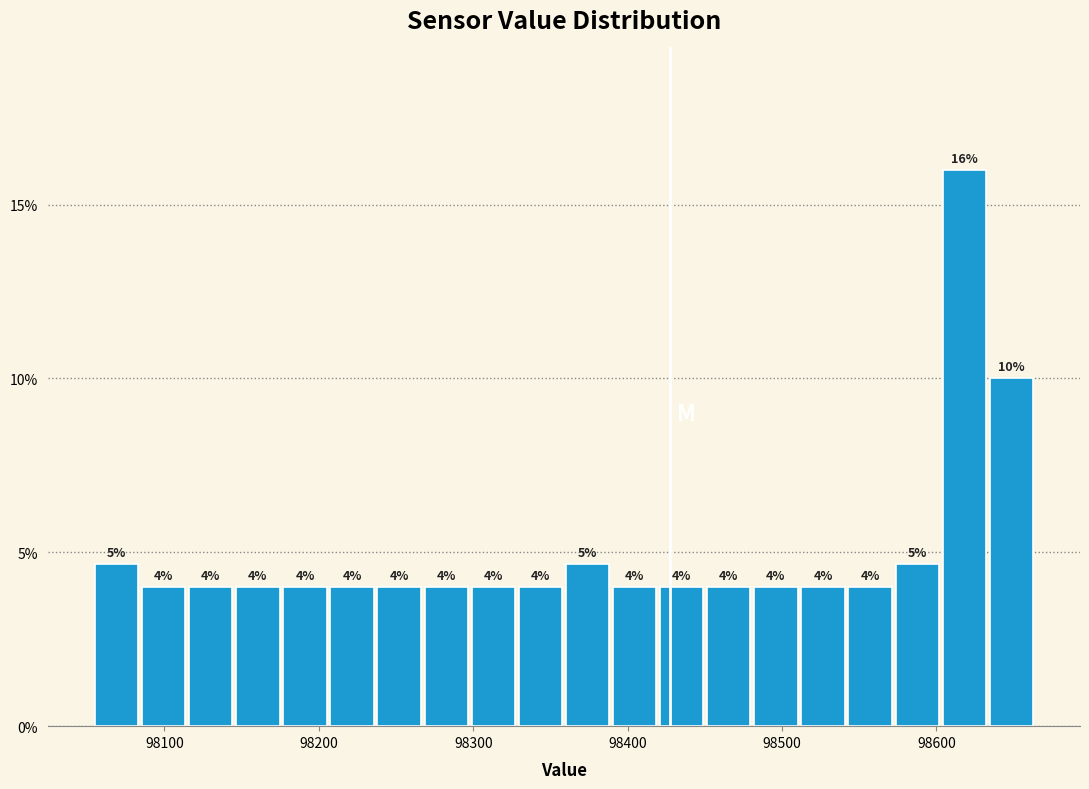

Around what value on the x-axis is the tallest bar? Give the approximate position of its centre, as read against the axis.

98620